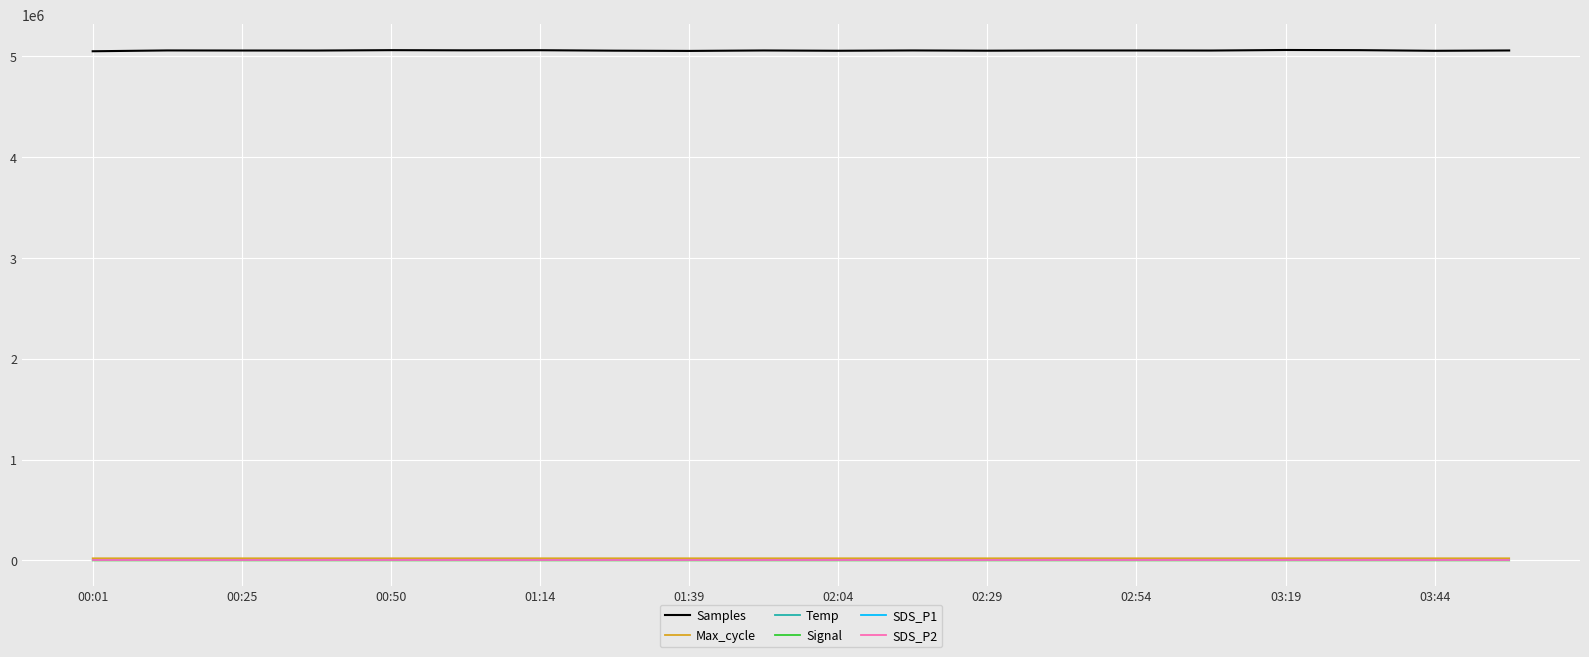

True or false: Samples and SDS_P2 intersect in this chart.

False